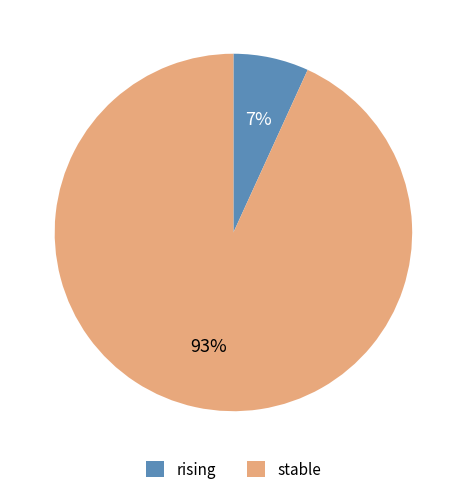

To the nearest percent, what portion does stable represent?

93%